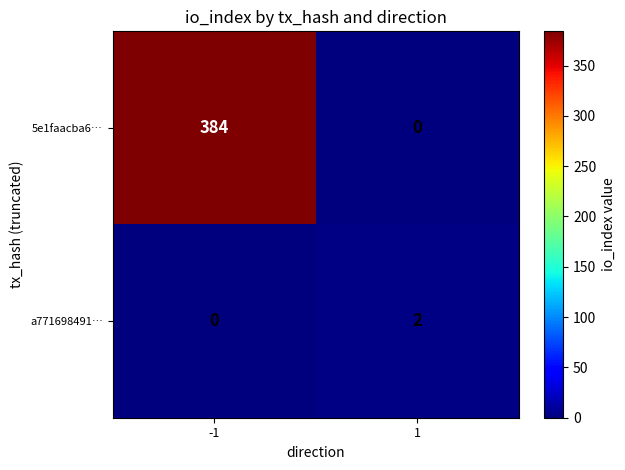

Which series has the largest total across all categories?

5e1faacba6…